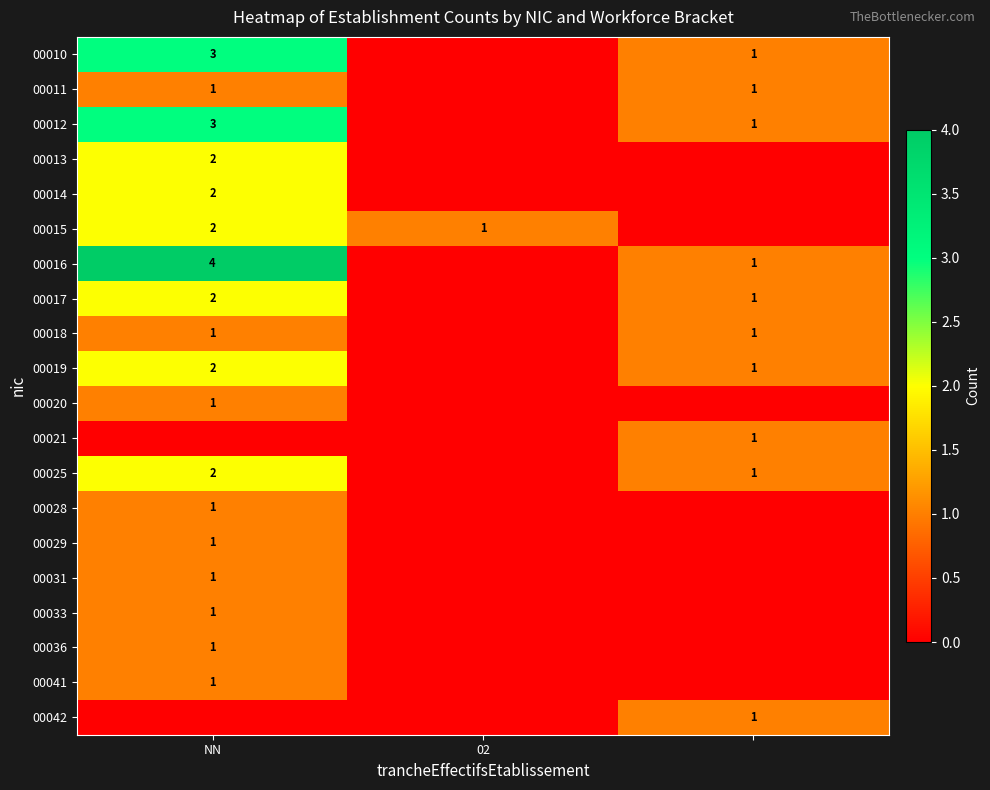

The 00029 series shows 1 at NN. True or false?

True